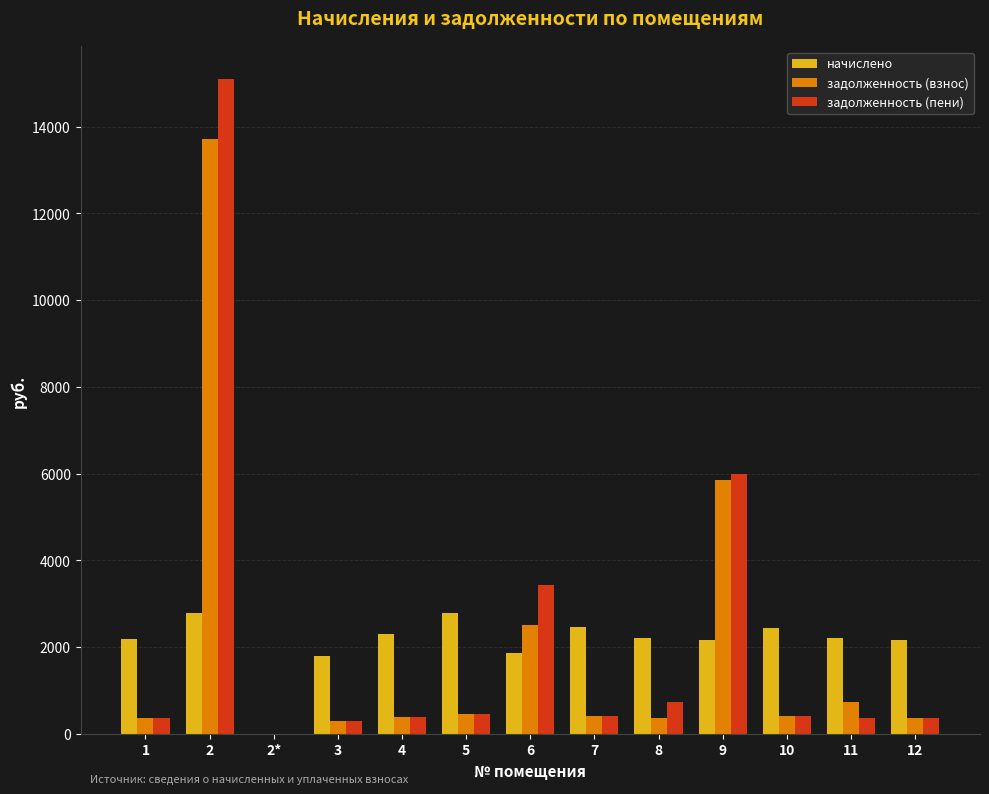

Which series changed the most between 5 and 9?

задолженность (пени)